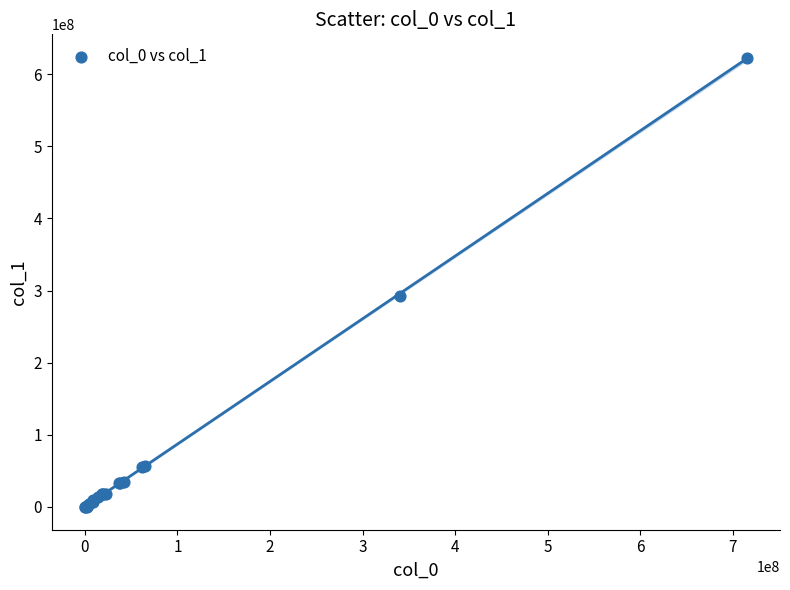

What Y value in the scatter plot is closest to 311509550?

292684884